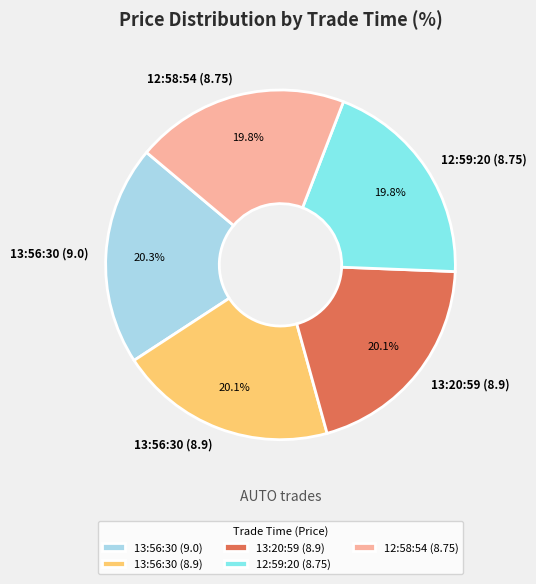

How many slices are in this pie chart?

5